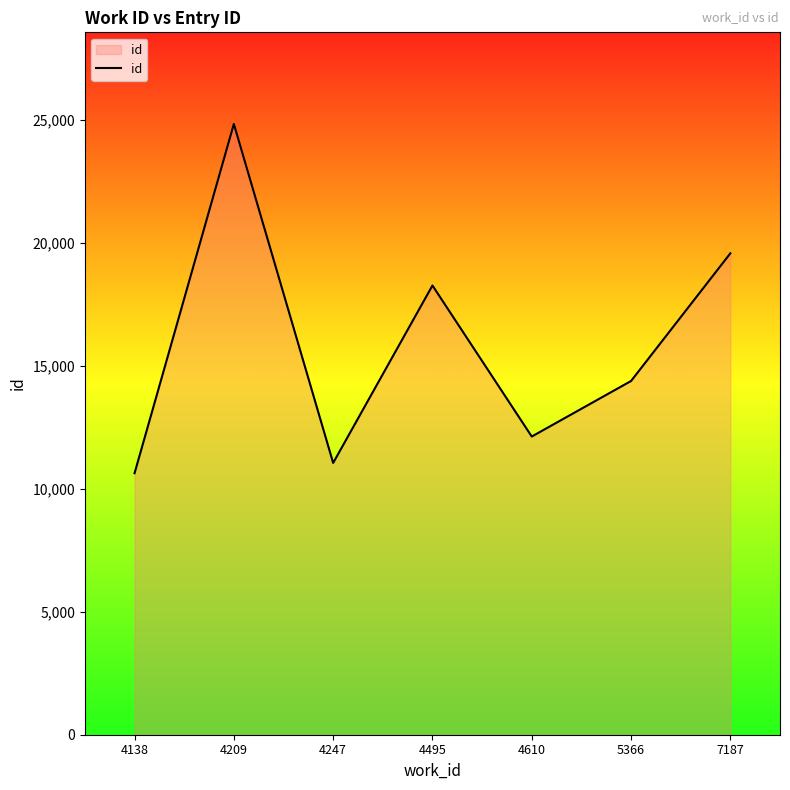

How many series are shown in this chart?

1